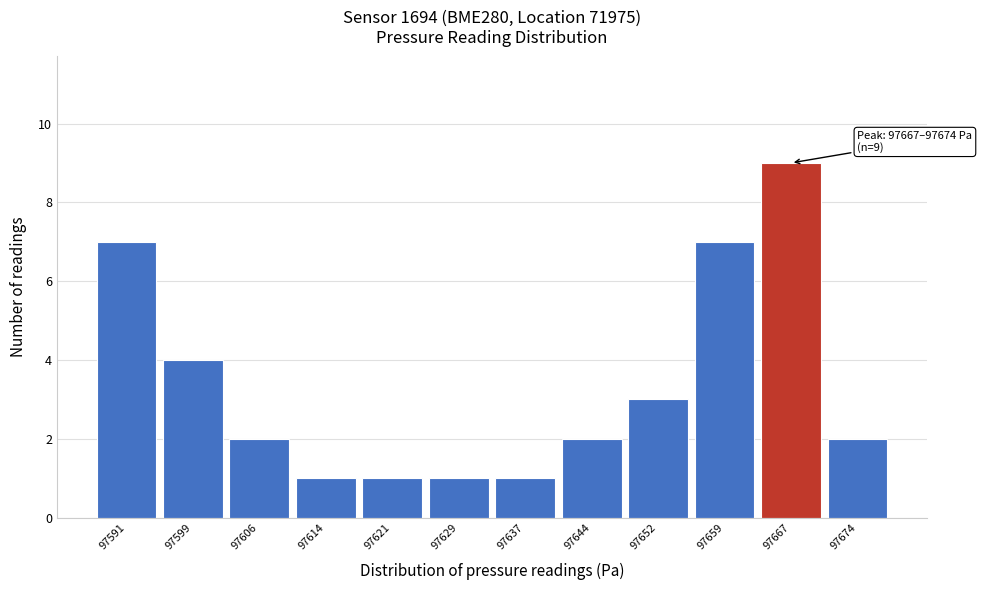

Reading left to right, transcribe all the data shown in this chart.

7	4	2	1	1	1	1	2	3	7	9	2